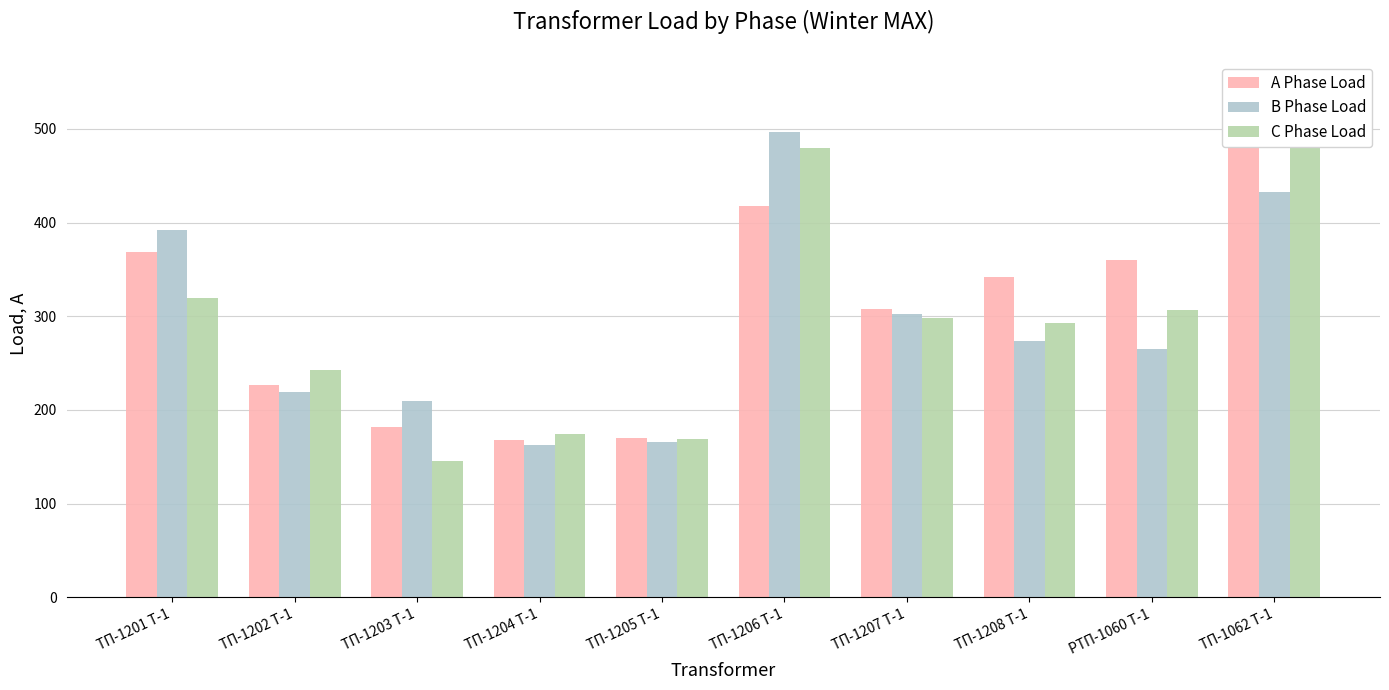

What are all the series names shown in the legend?

A Phase Load, B Phase Load, C Phase Load